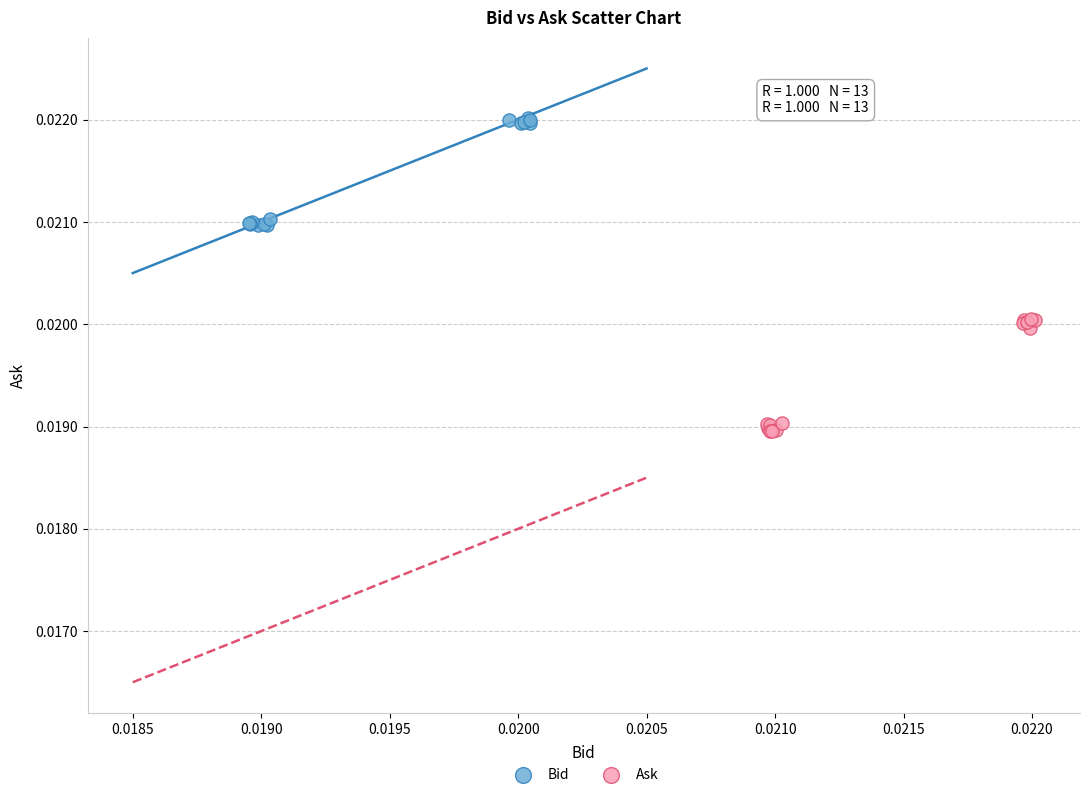

Which series contains the highest Y value?

Bid